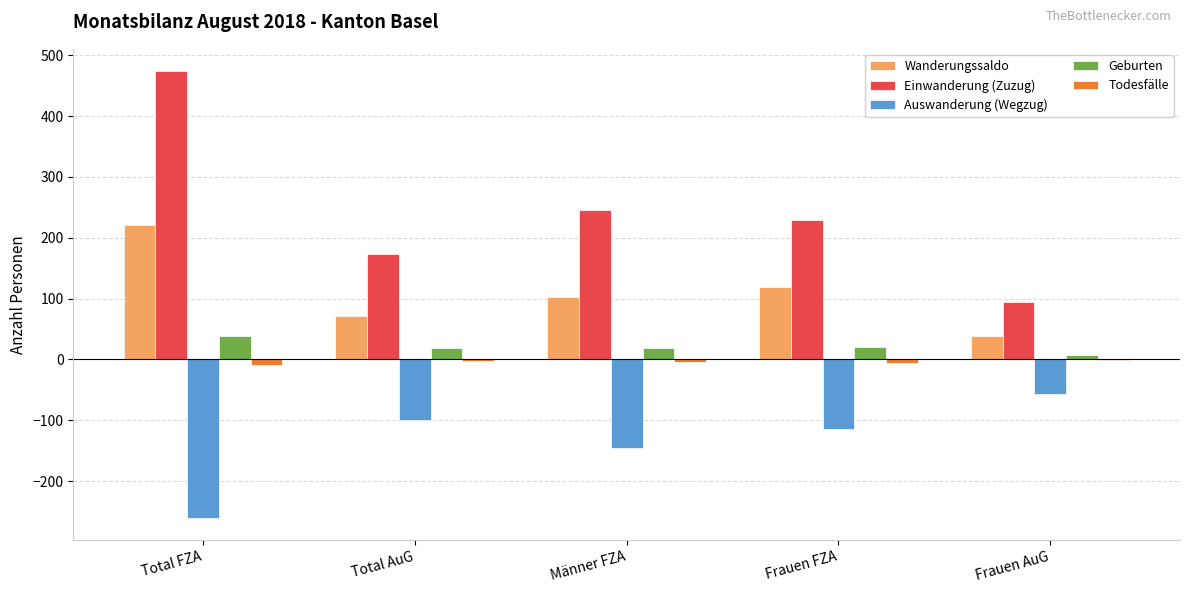

Where is Einwanderung (Zuzug) nearest to the value 284?

Männer FZA